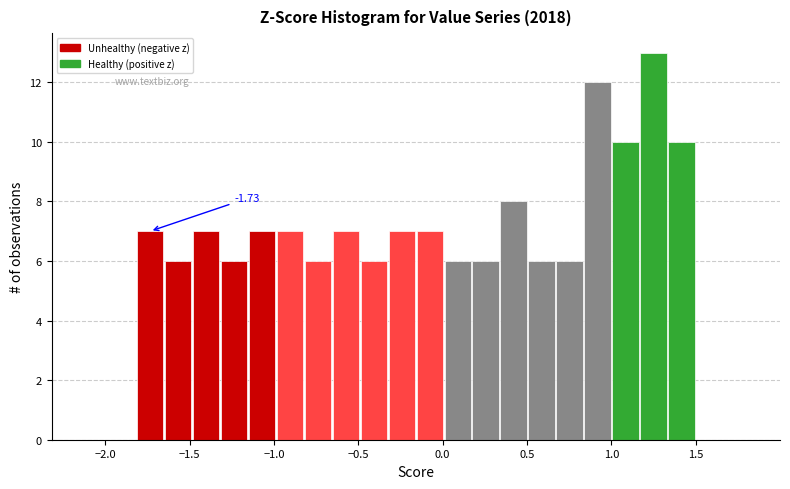

Read against the x-axis, roughly where is the centre of the tallest bar?

1.25